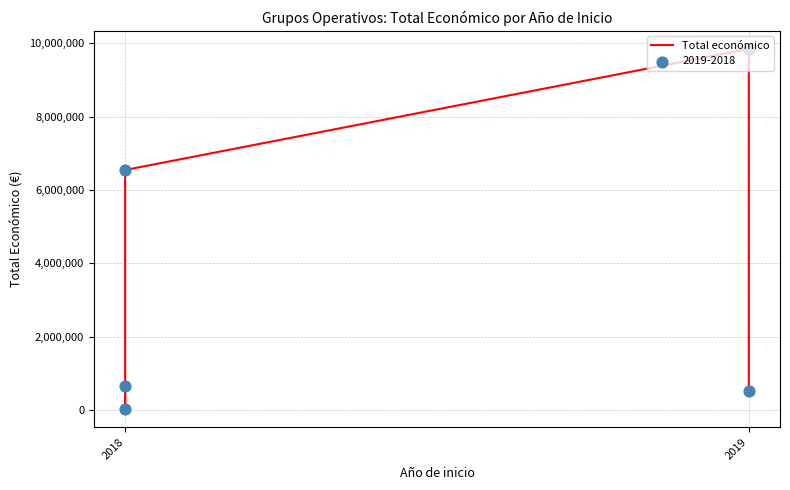

What is the change in value from 2018 to 2019?

-625339